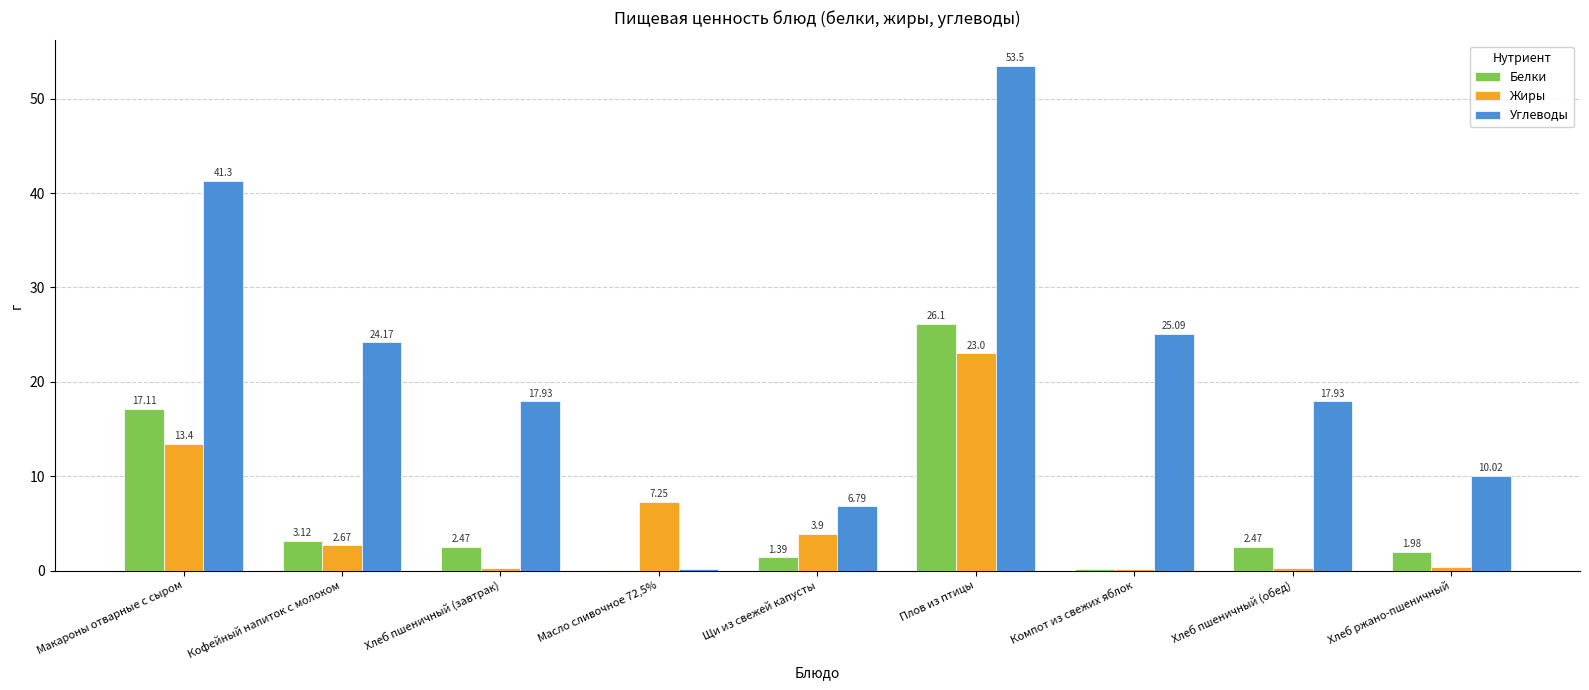

Between Хлеб пшеничный (завтрак) and Компот из свежих яблок, which series saw the biggest shift?

Углеводы